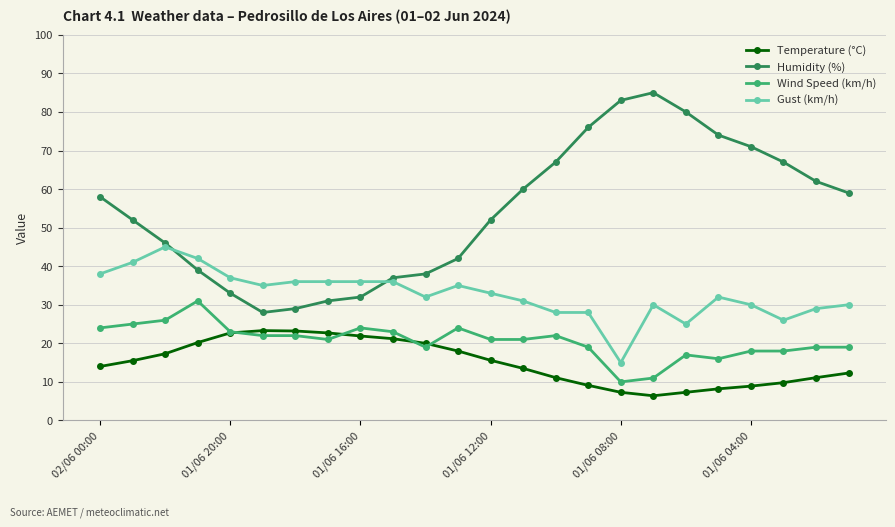

What is the value of the Temperature (°C) point at the 15th from the left?

11.1